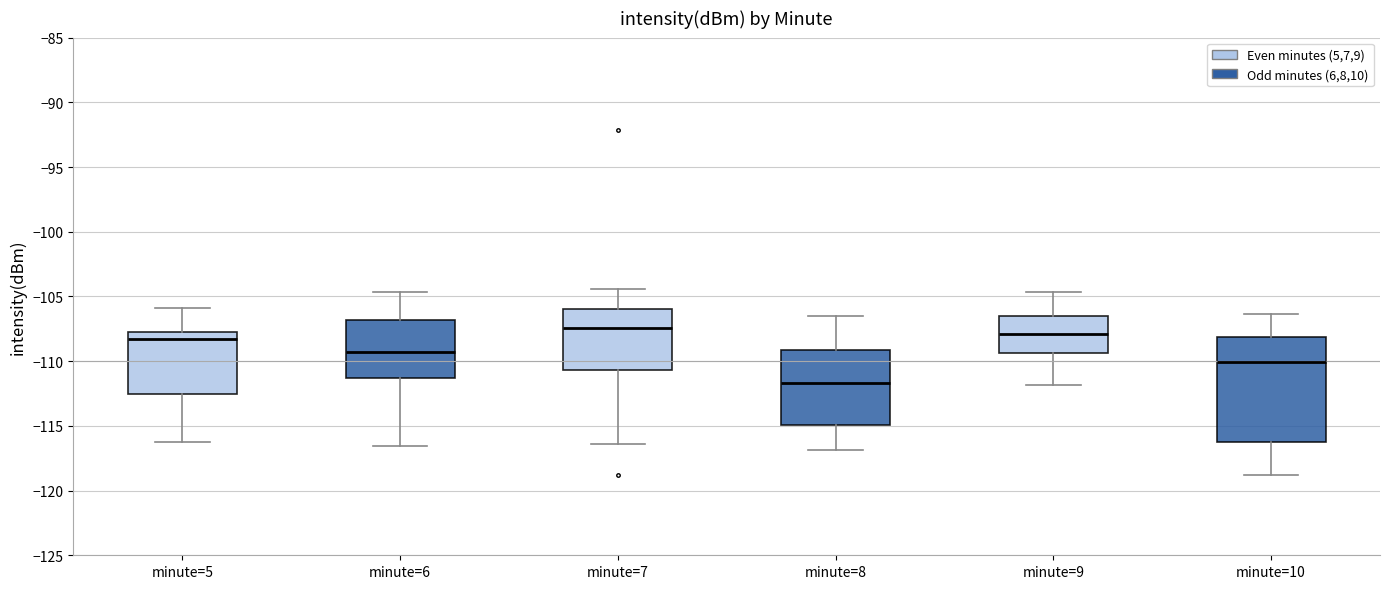

Reading left to right, read every box against the y-axis: the position of its median line, the range the box covers, and the ends of its whiskers. The values are not printed on the chart, so give them approximately, as read against the axis.

minute=5: median -108.5, box -112.5 to -108.0, whiskers -116.5 to -106.0
minute=6: median -109.5, box -111.5 to -107.0, whiskers -116.5 to -104.5
minute=7: median -107.5, box -110.5 to -106.0, whiskers -116.5 to -104.5
minute=8: median -111.5, box -115.0 to -109.0, whiskers -117.0 to -106.5
minute=9: median -108.0, box -109.5 to -106.5, whiskers -112.0 to -104.5
minute=10: median -110.0, box -116.0 to -108.0, whiskers -119.0 to -106.5